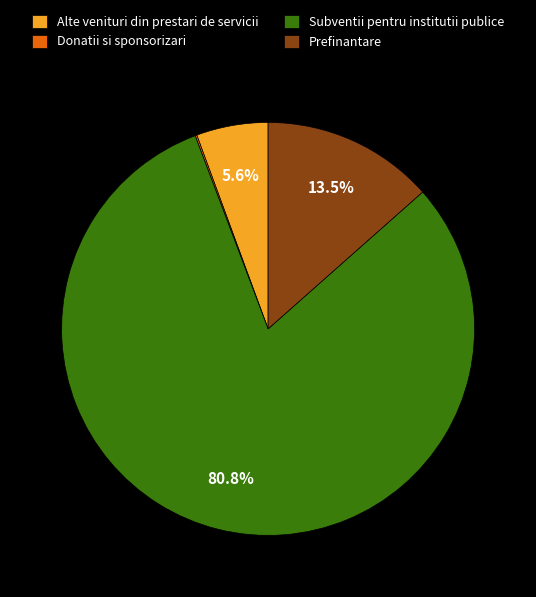

What is the ratio of the value at Alte venituri din prestari de servicii to the value at Prefinantare?

0.4